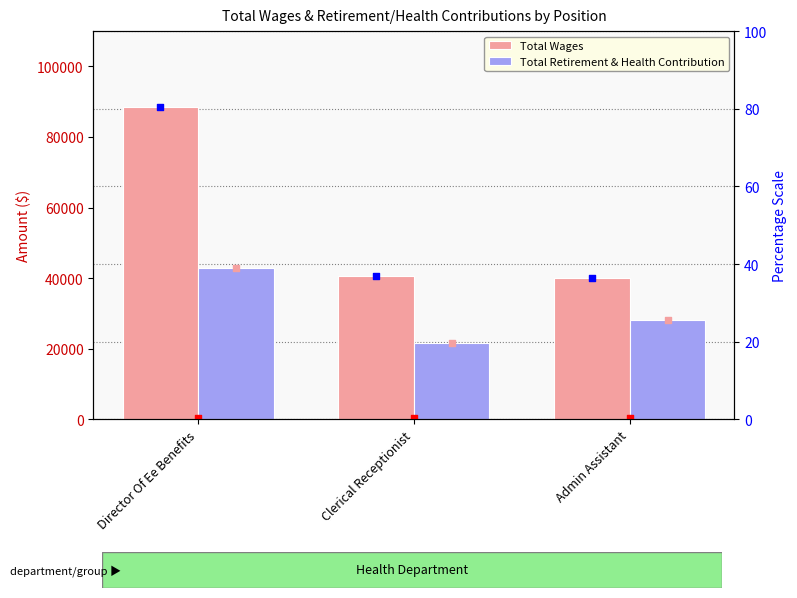

At how many categories does at least one series exceed 51352?

1